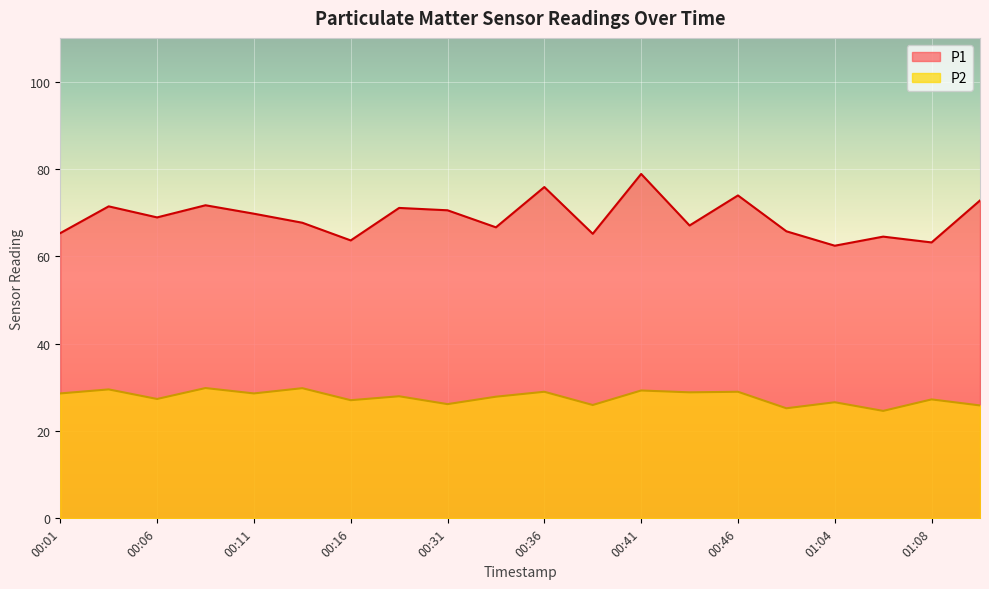

True or false: P2 has a value of 25.9 at 01:11.

True